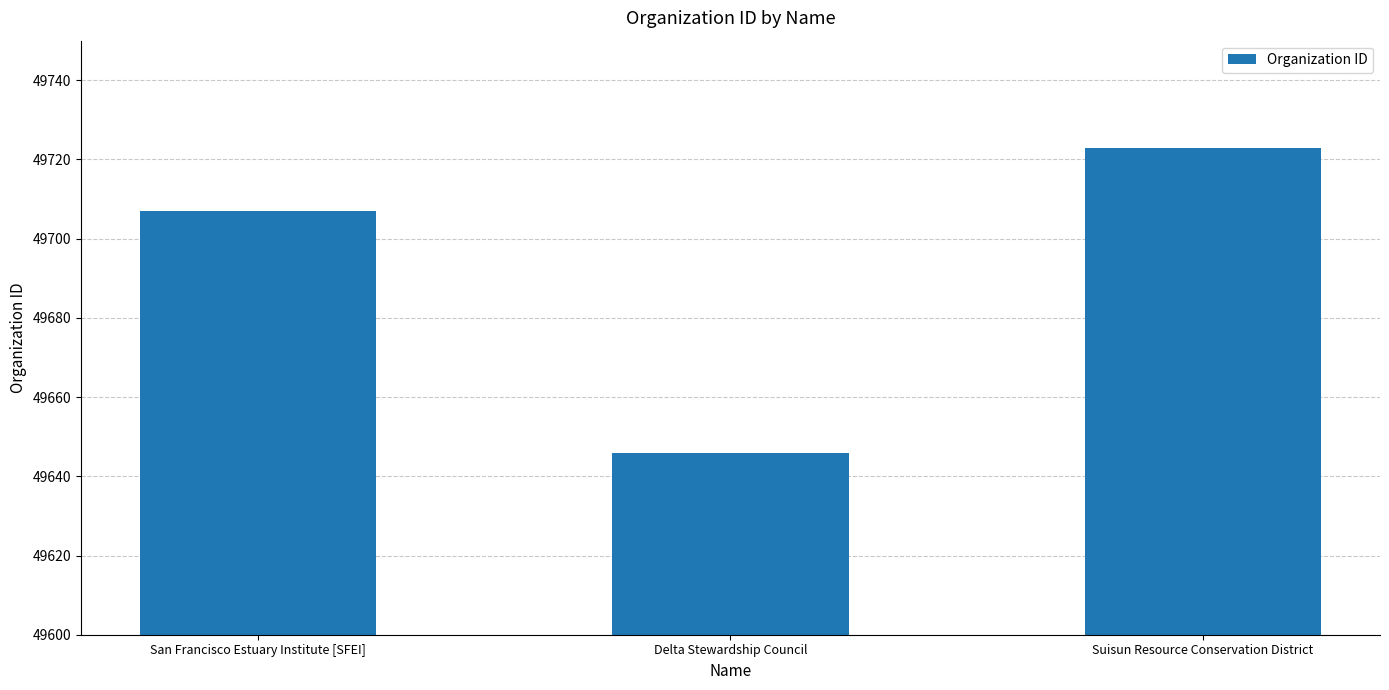

How many values are between 49646 and 49723?

3